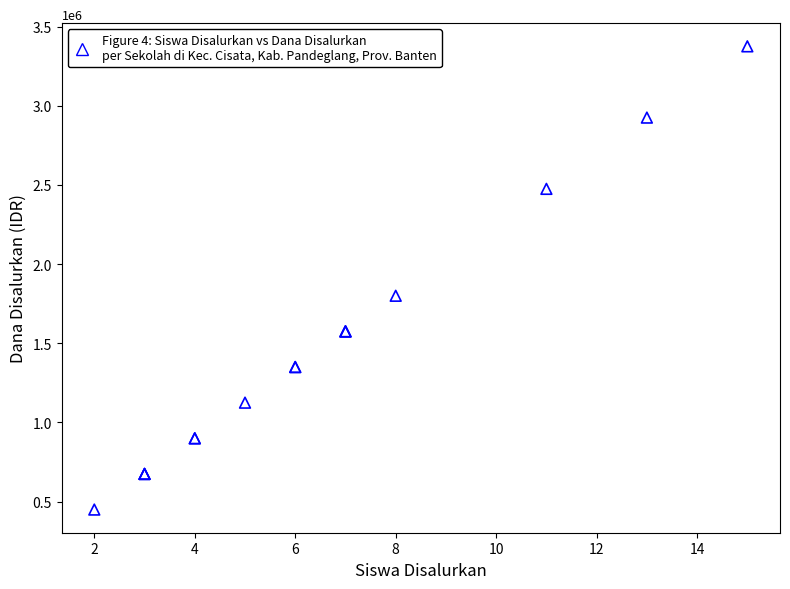

What Y value in the scatter plot is closest to 1912500?

1800000